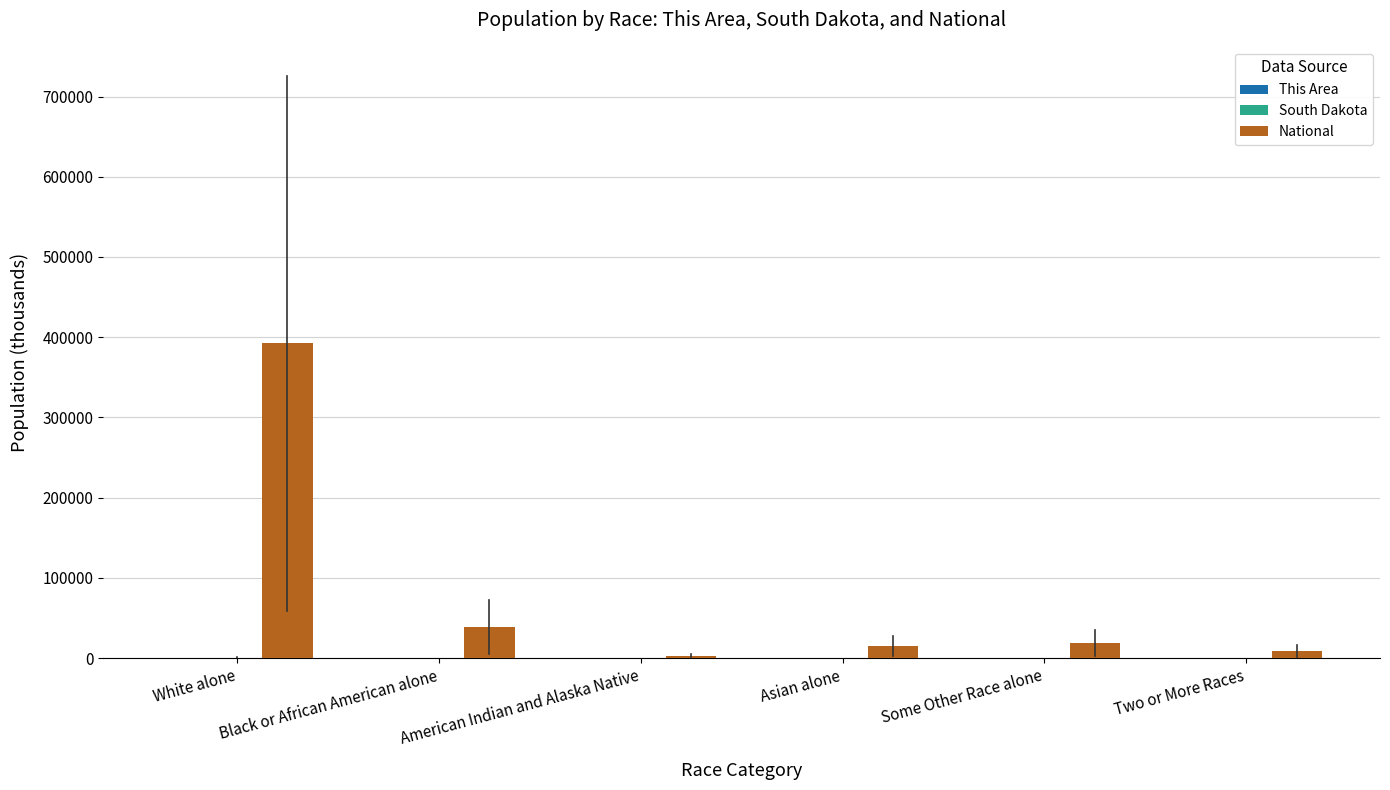

Where is National nearest to the value 197577?

Black or African American alone